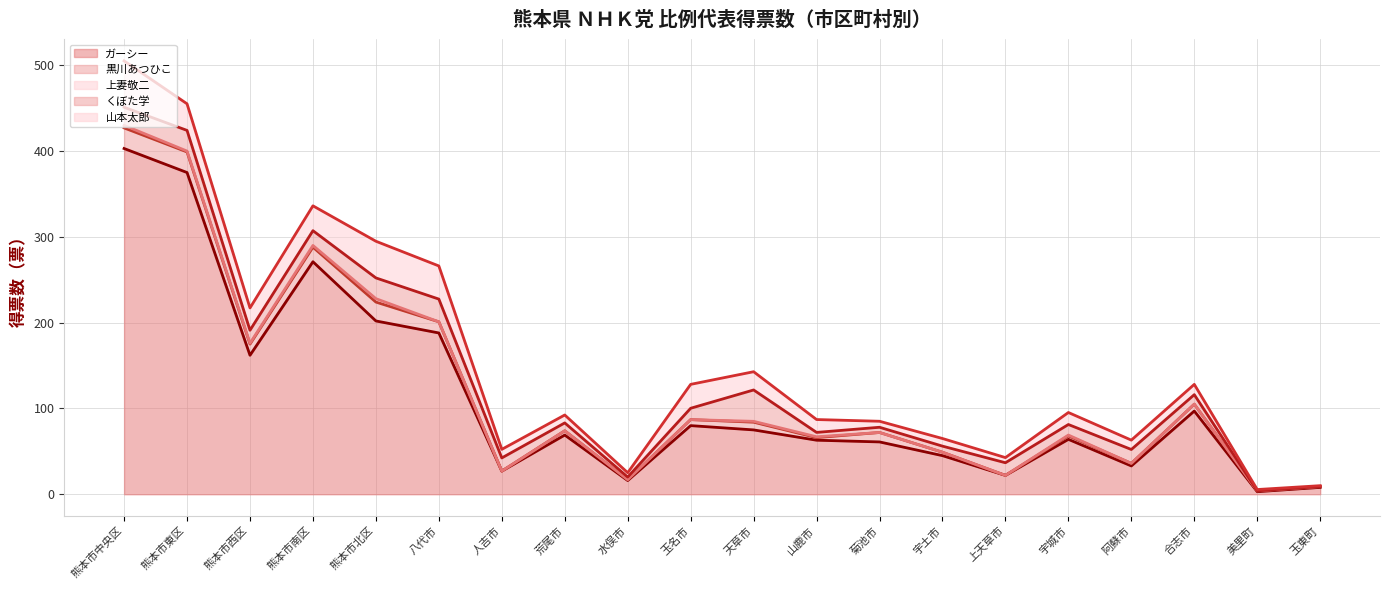

True or false: くぼた学 has a value of 22.0 at 玉名市.

False